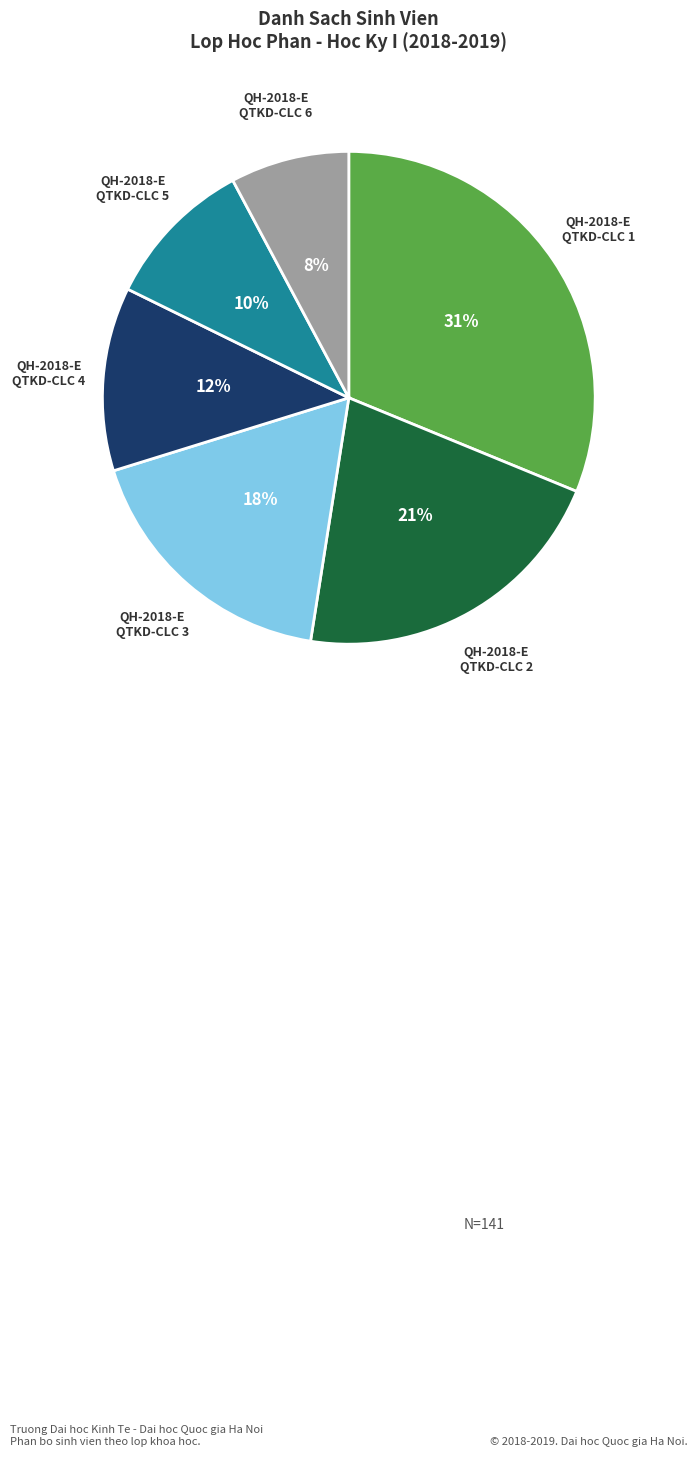

To the nearest percent, what is the average slice percentage?

17%